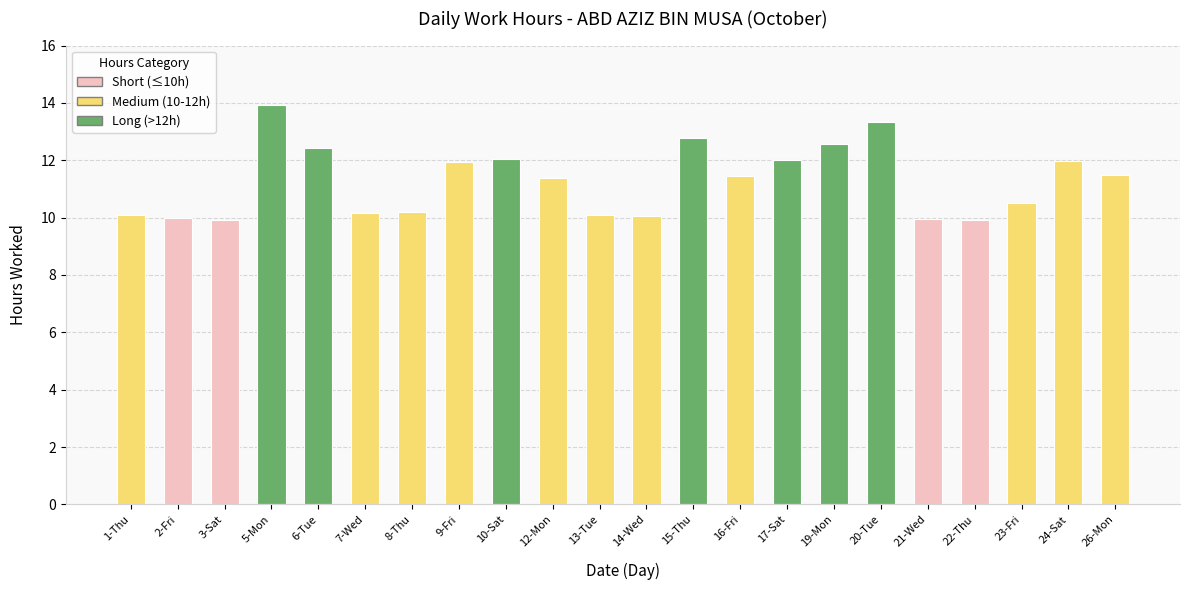

Where does the data first go above 11?

5-Mon